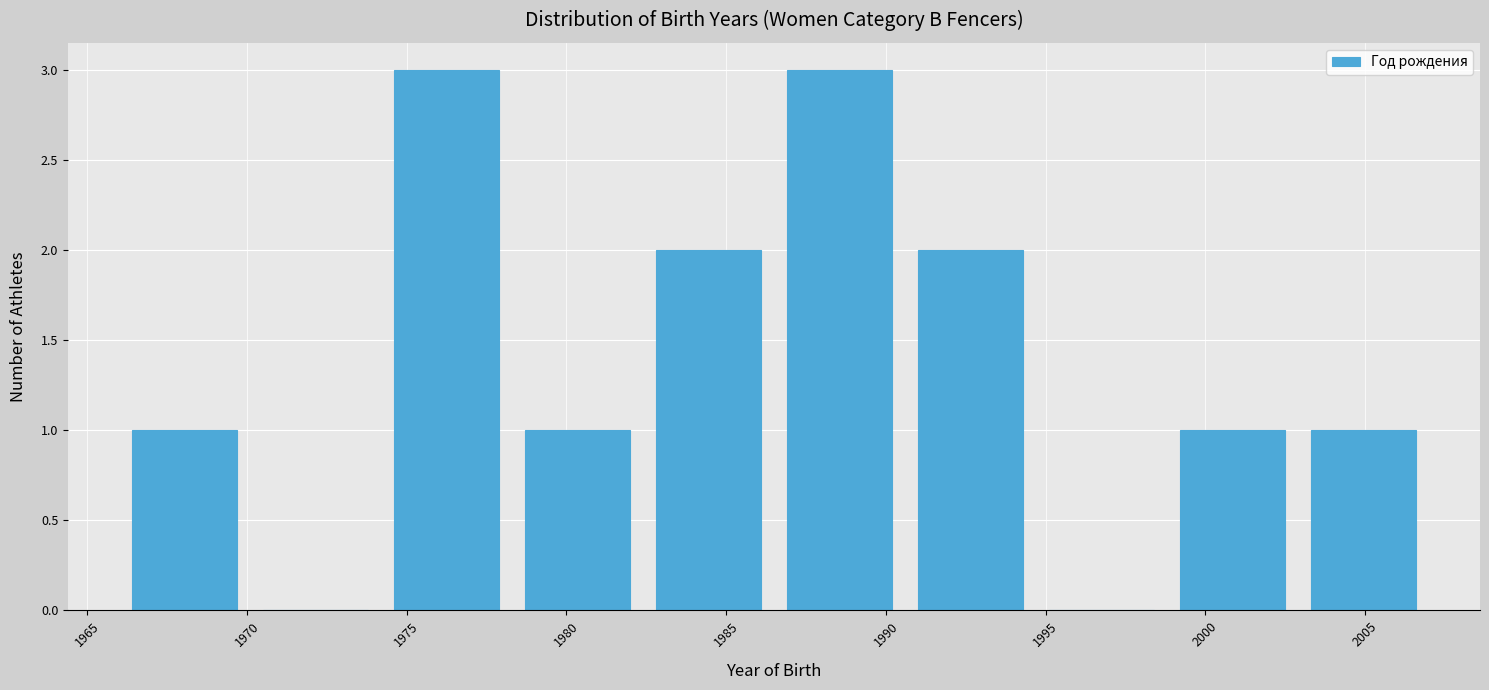

Reading left to right, list every bar in this chart as the range it spans on the x-axis followed by its height. Neither the bar edges nor the heights are printed on the chart, so give them approximately, as read against the axes.

1966.0 to 1970.1: 1
1970.1 to 1974.2: 0
1974.2 to 1978.3: 3
1978.3 to 1982.4: 1
1982.4 to 1986.5: 2
1986.5 to 1990.6: 3
1990.6 to 1994.7: 2
1994.7 to 1998.8: 0
1998.8 to 2002.9: 1
2002.9 to 2007.0: 1